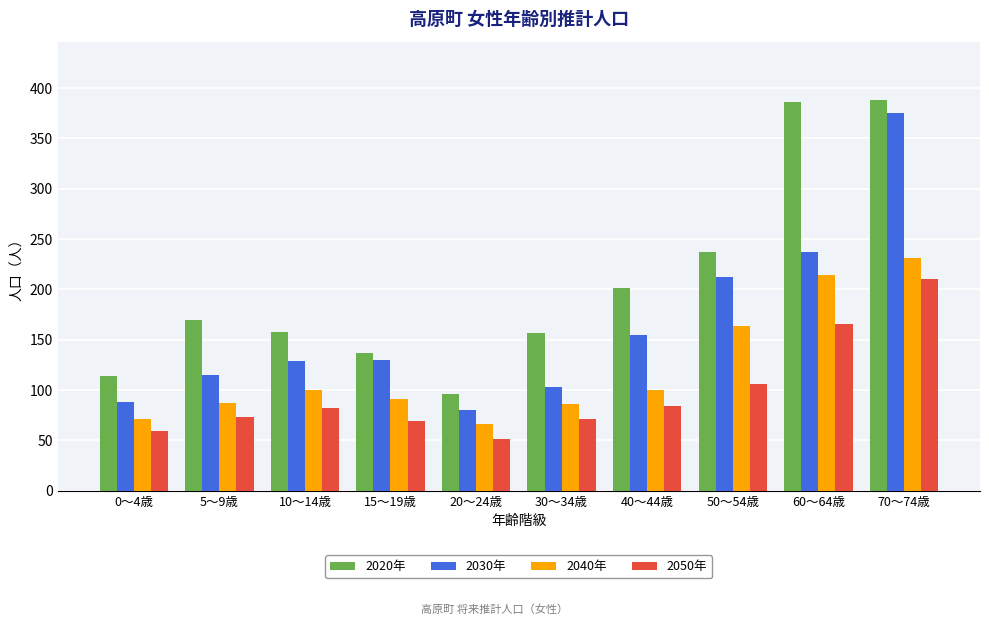

Between 0～4歳 and 60～64歳, which series saw the biggest shift?

2020年